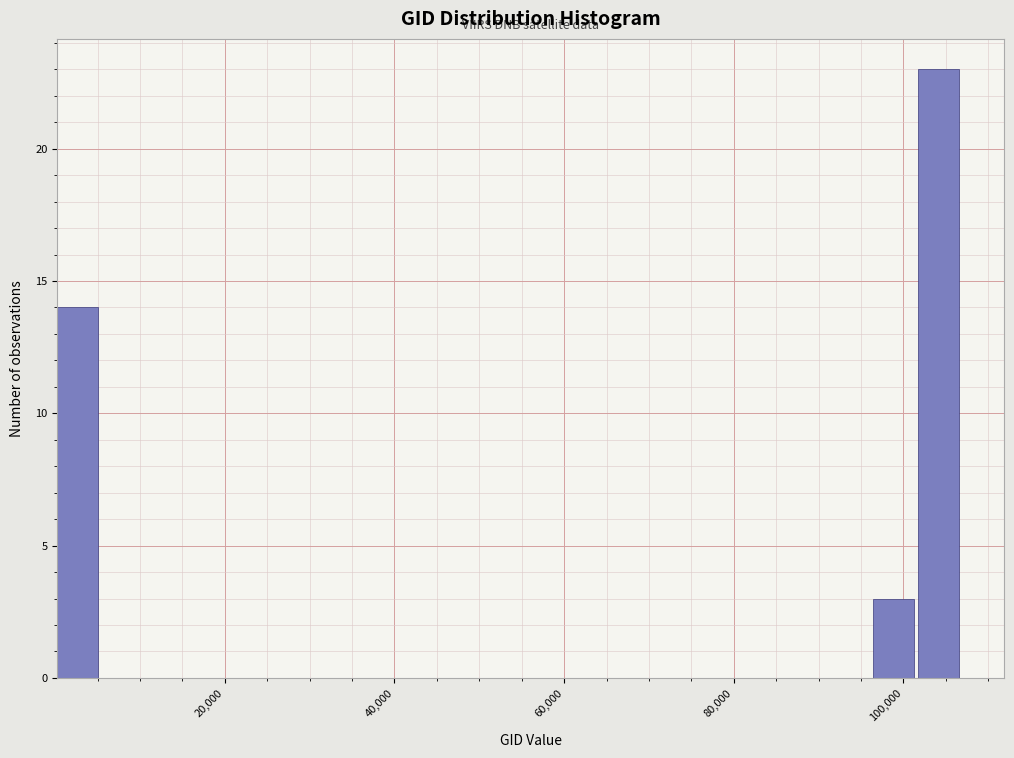

Around what value on the x-axis is the tallest bar? Give the approximate position of its centre, as read against the axis.

104000